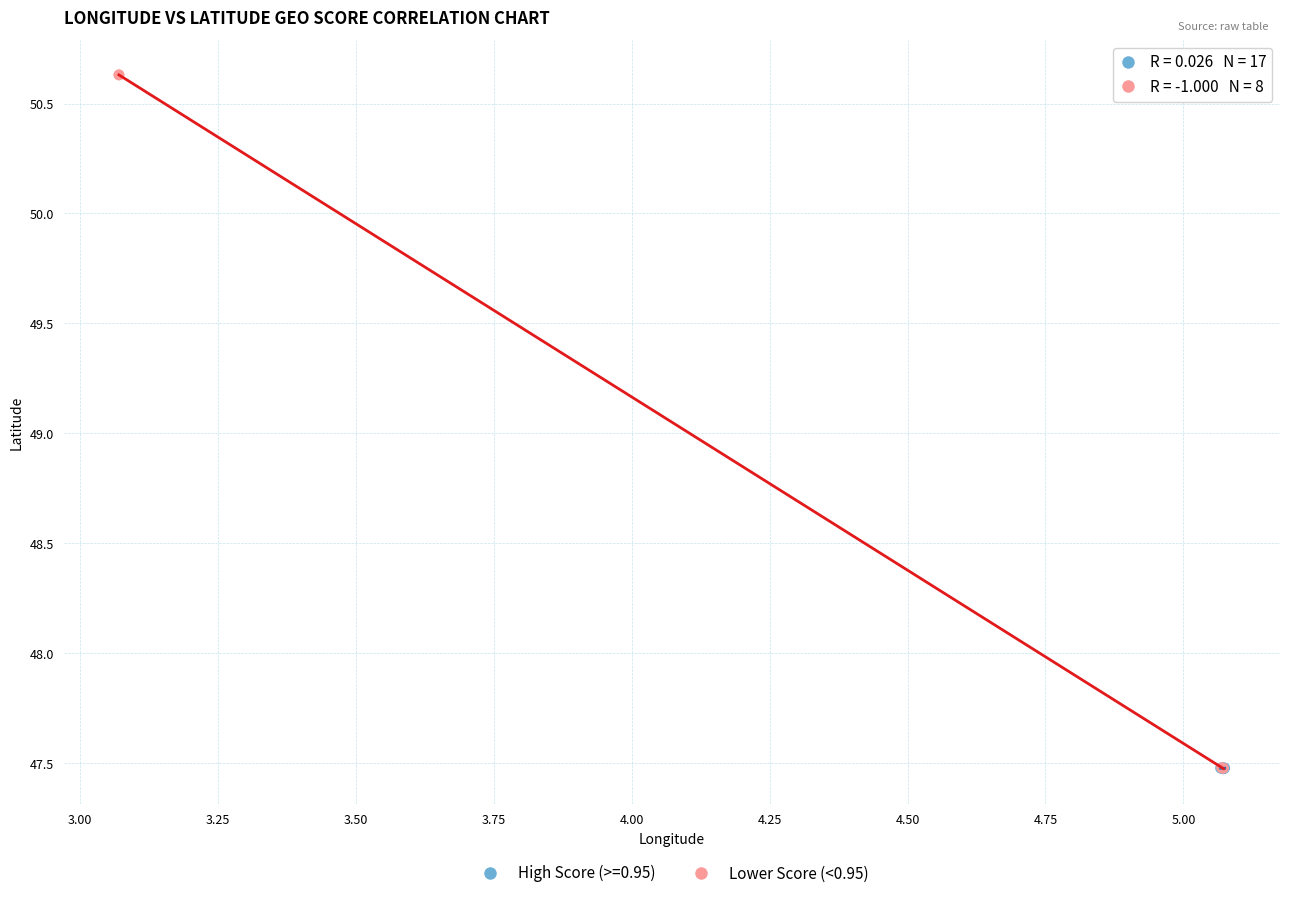

Which series contains the highest Y value?

Lower Score (<0.95)